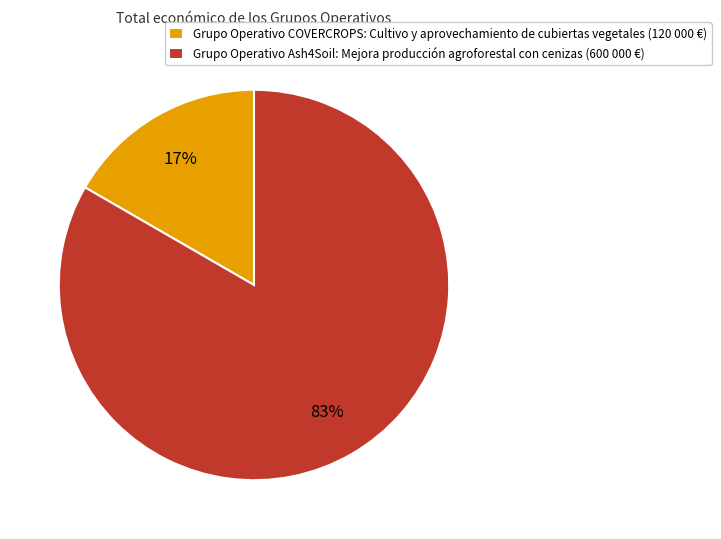

Which category has the smallest portion of the pie?

Grupo Operativo COVERCROPS